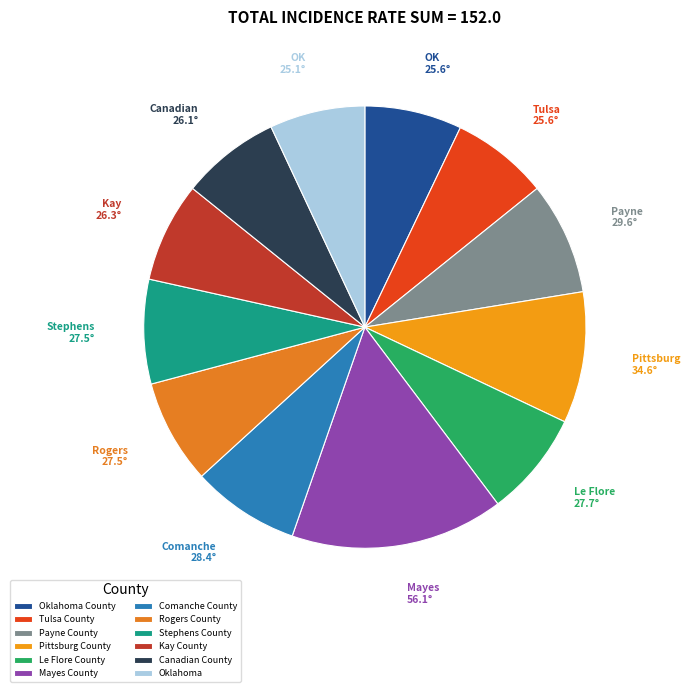

To the nearest percent, what portion does Kay County represent?

7%